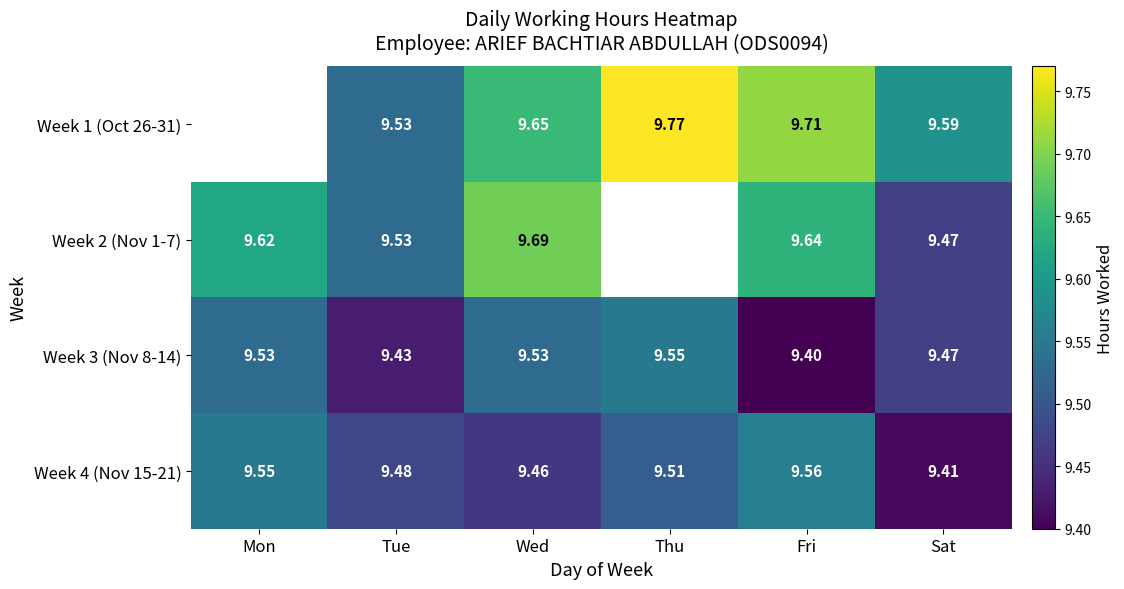

What is the smallest value displayed?

9.4